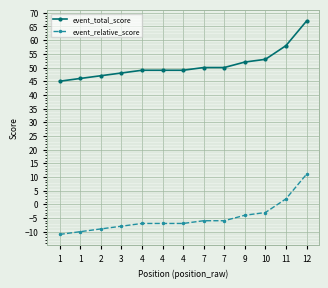

What are all the series names shown in the legend?

event_total_score, event_relative_score